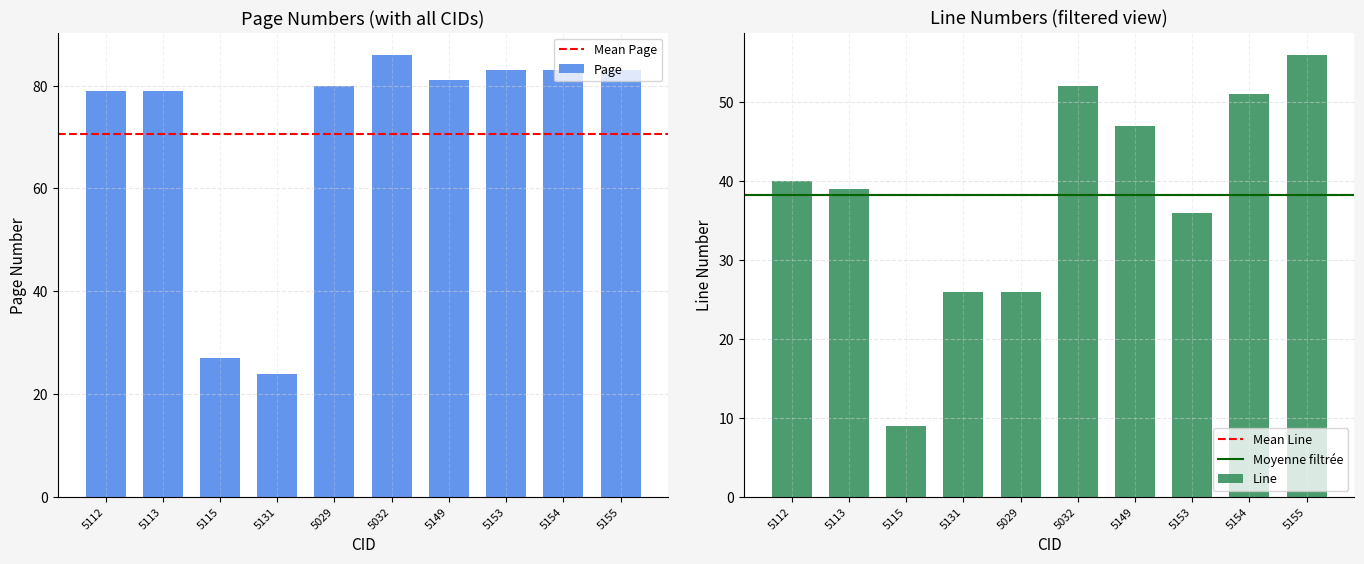

At which label does Line first exceed 40?

5032